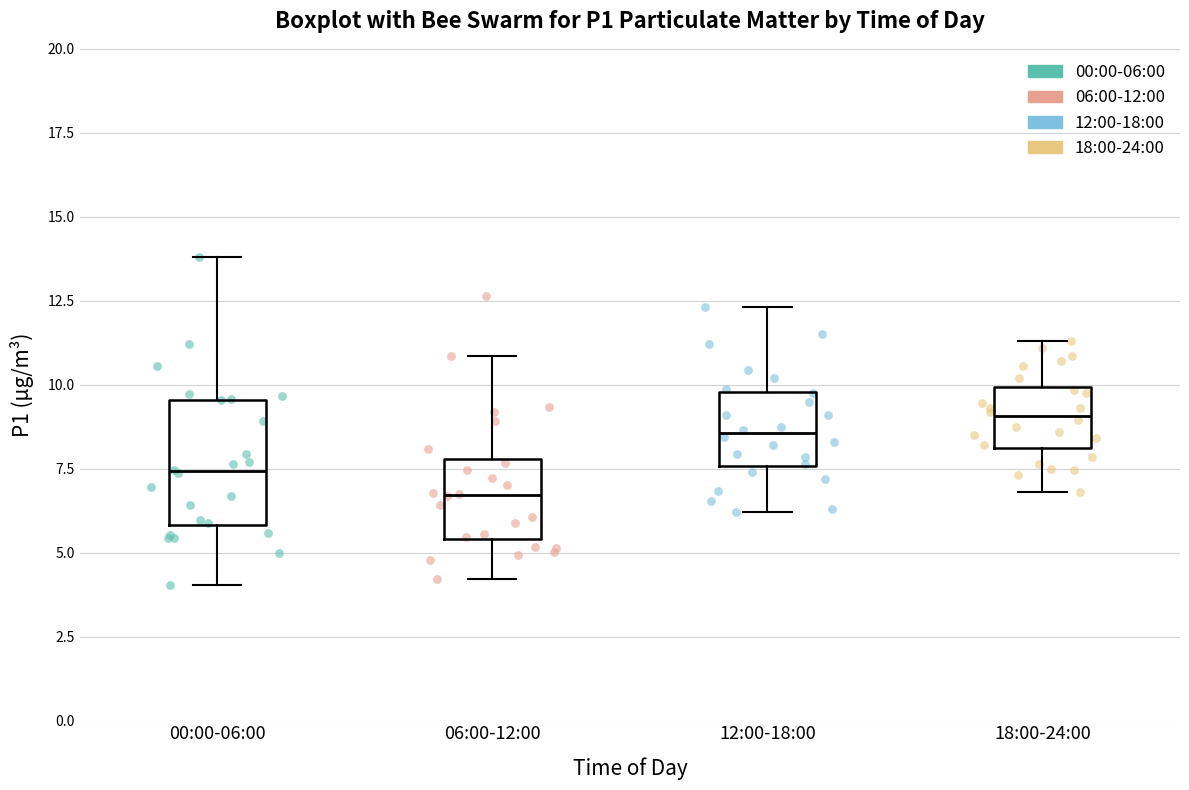

Which box's median line is the highest?

18:00-24:00